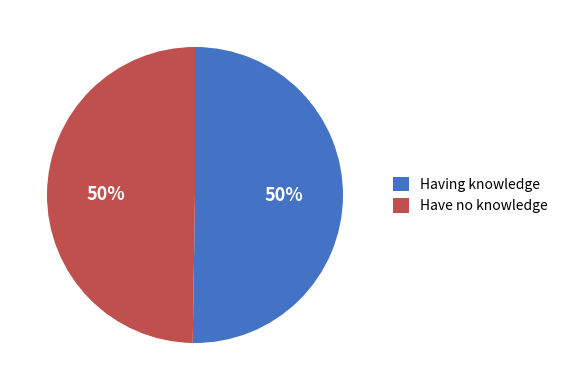

Is the sum of Having knowledge and Have no knowledge greater than half?

Yes